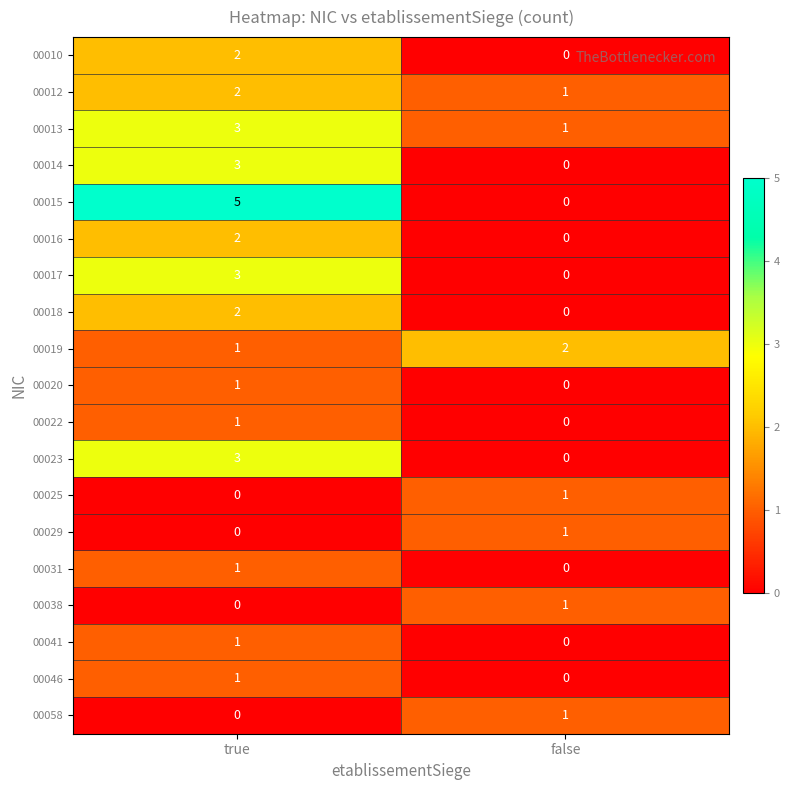

What is the difference between the highest and lowest values at true?

5